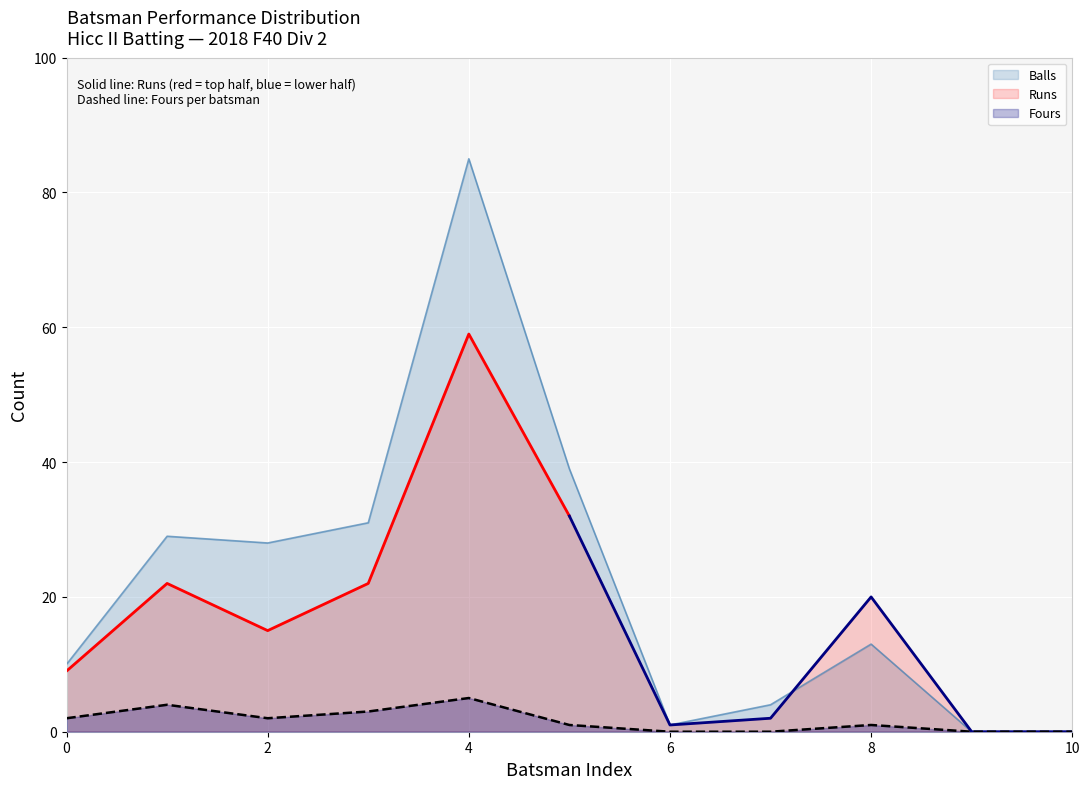

Is it true that Fours equals -3 at 6?

False